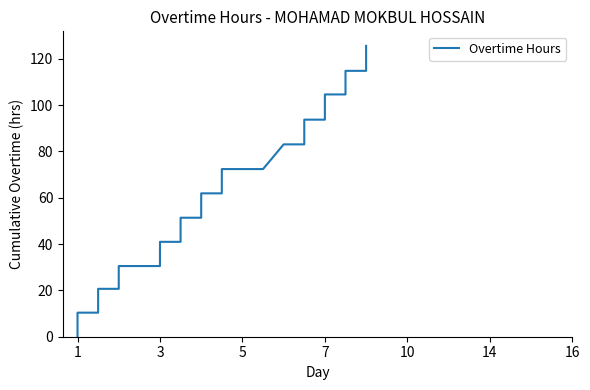

How many lines are shown in the chart?

1